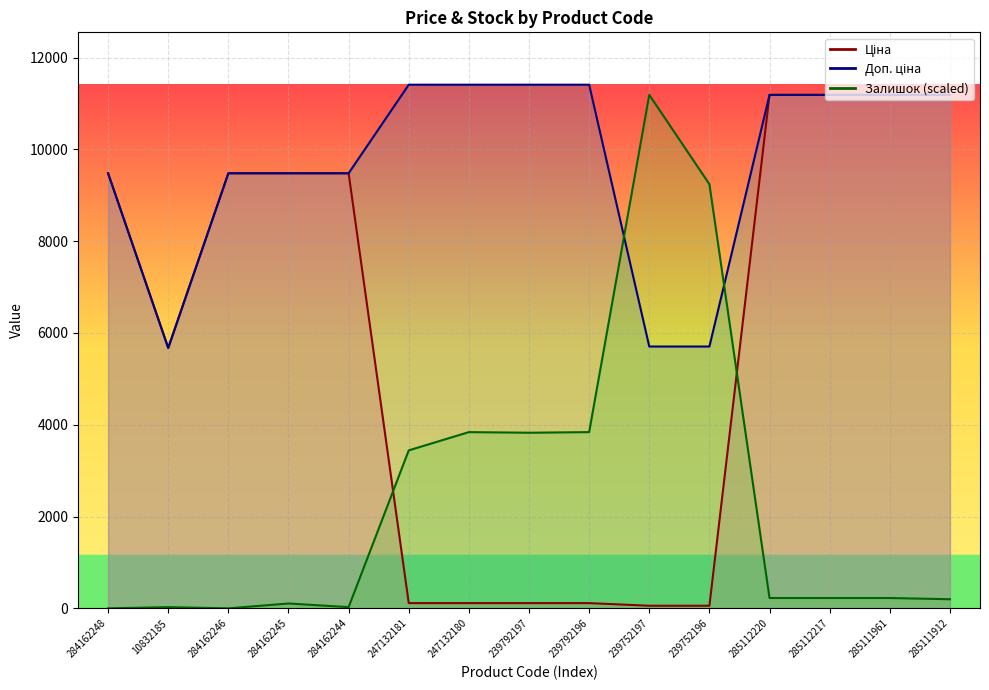

Which series has the widest spread of values?

Залишок (scaled) line